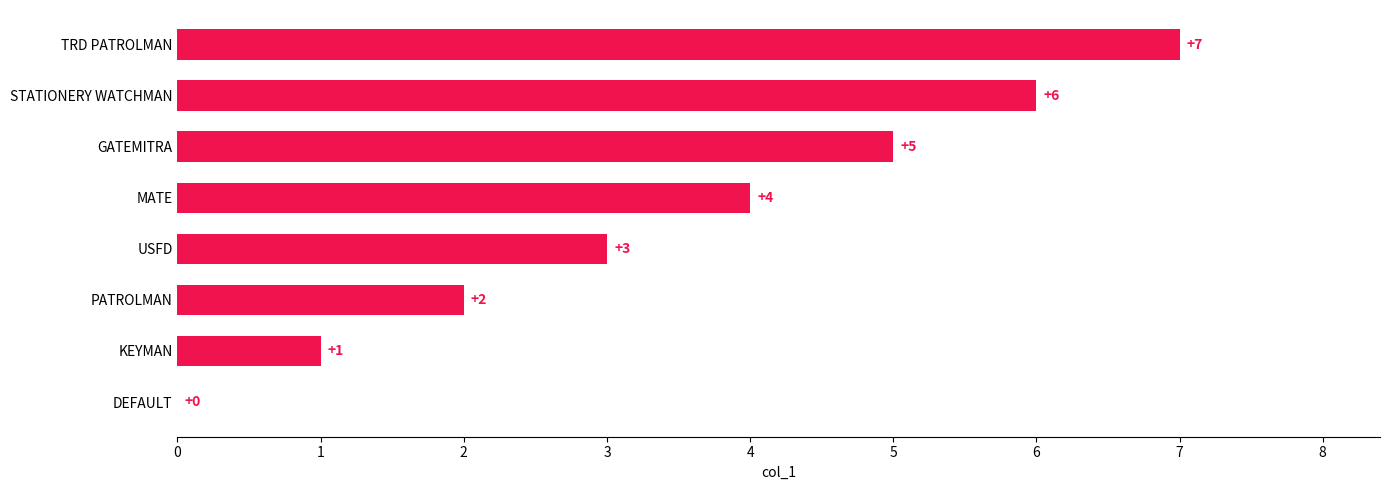

What is the sum of all values?

28